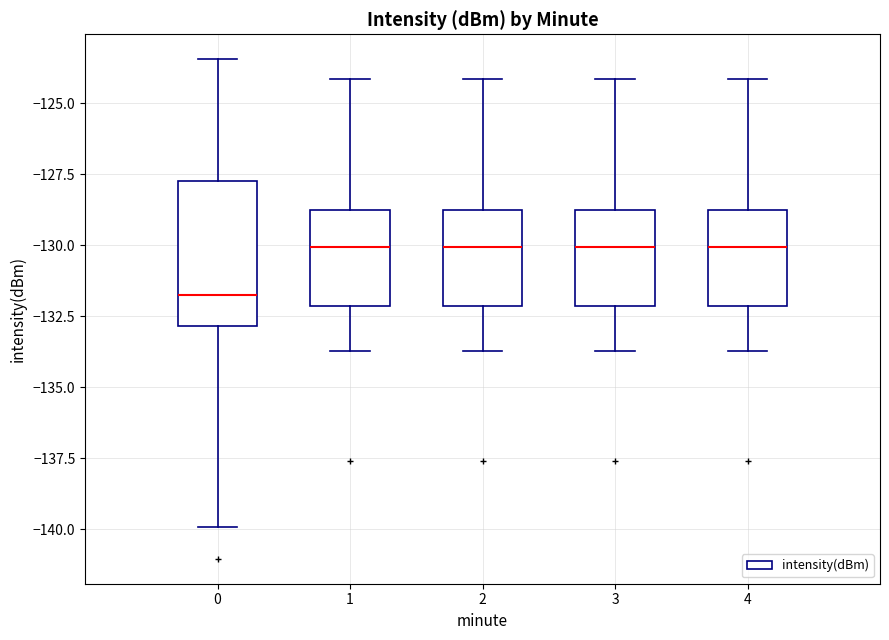

Where does the median line of the box at x = 3 sit on the y-axis? The values are not printed on the chart, so give them approximately, as read against the axis.

-130.0